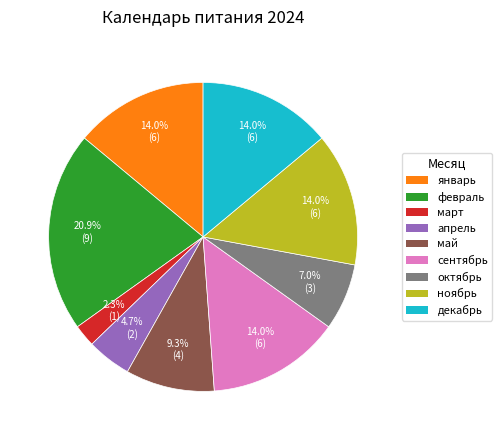

What is the smallest slice in the pie chart?

март